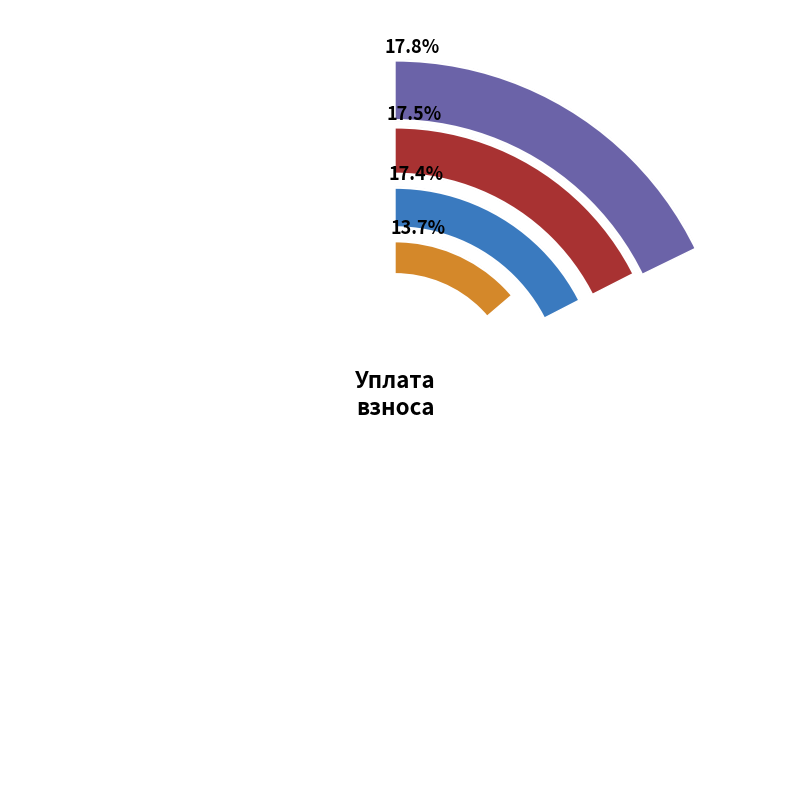

Do 7 and 3 together represent more than half of the pie?

No